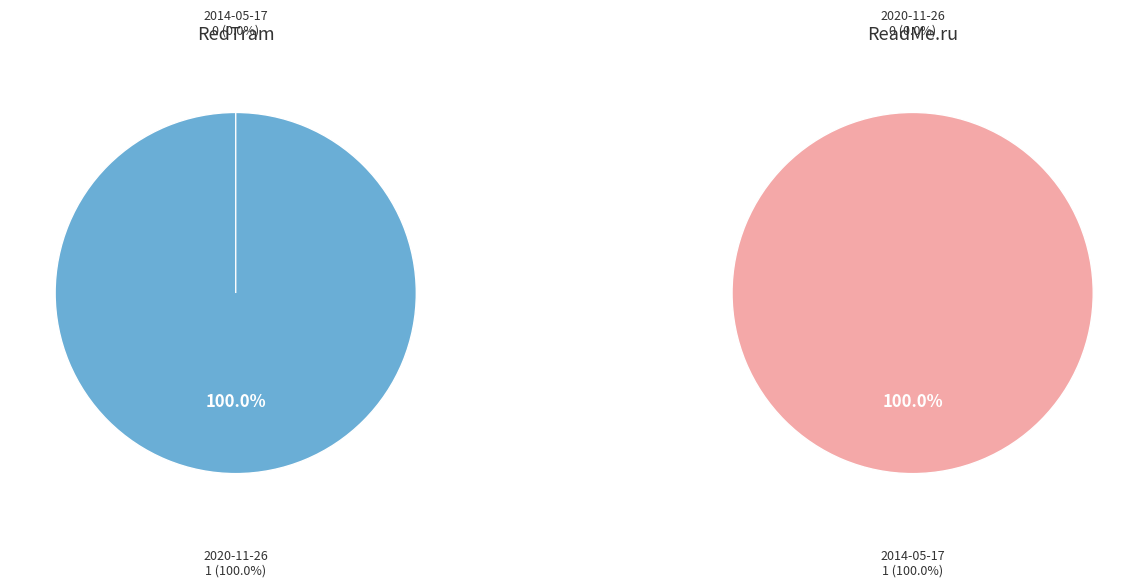

Between 2020-11-26 and 2014-05-17, which series saw the biggest shift?

RedTram